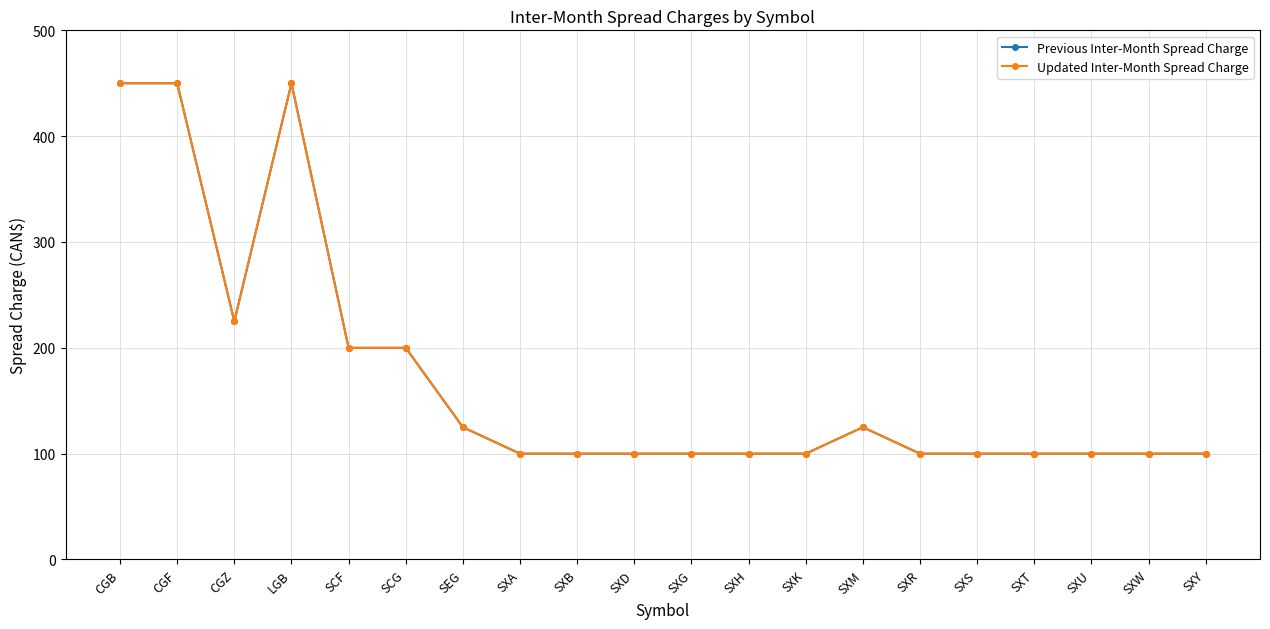

Reading left to right, extract all data points from this chart.

Previous Inter-Month Spread Charge: CGB=450	CGF=450	CGZ=225	LGB=450	SCF=200	SCG=200	SEG=125	SXA=100	SXB=100	SXD=100	SXG=100	SXH=100	SXK=100	SXM=125	SXR=100	SXS=100	SXT=100	SXU=100	SXW=100	SXY=100
Updated Inter-Month Spread Charge: CGB=450	CGF=450	CGZ=225	LGB=450	SCF=200	SCG=200	SEG=125	SXA=100	SXB=100	SXD=100	SXG=100	SXH=100	SXK=100	SXM=125	SXR=100	SXS=100	SXT=100	SXU=100	SXW=100	SXY=100